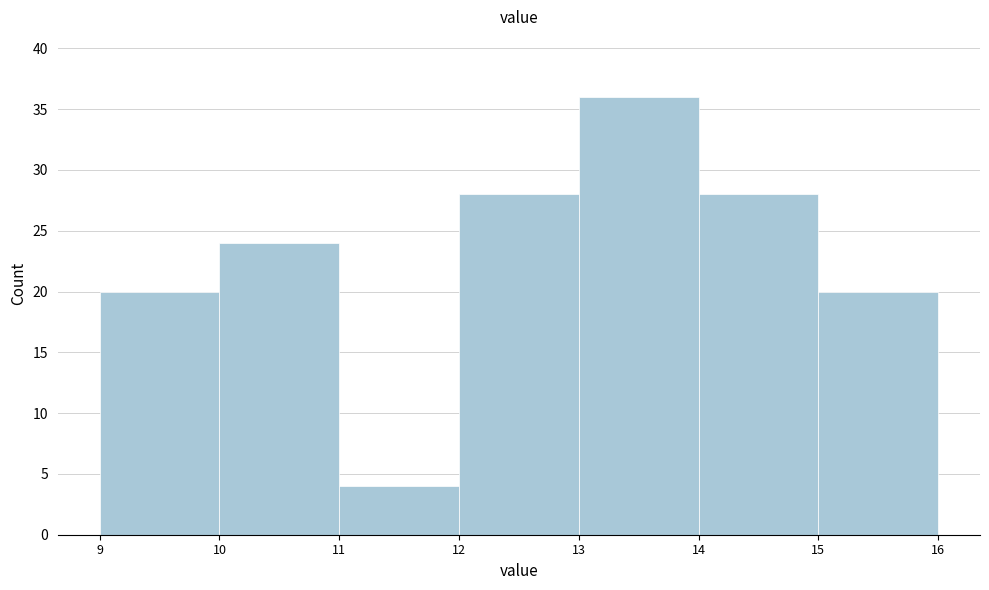

Reading left to right, list every bar in this chart as the range it spans on the x-axis followed by its height. The values are not printed on the chart, so give them approximately, as read against the axis.

9 to 10: 20
10 to 11: 24
11 to 12: 4
12 to 13: 28
13 to 14: 36
14 to 15: 28
15 to 16: 20